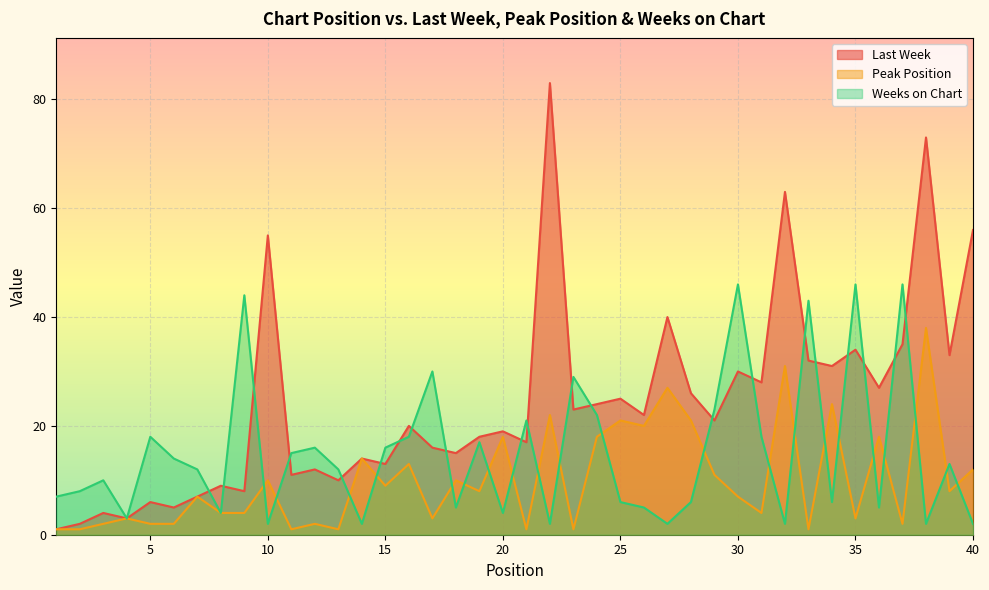

List the series in order of their peak value, highest first.

Last Week, Weeks on Chart, Peak Position